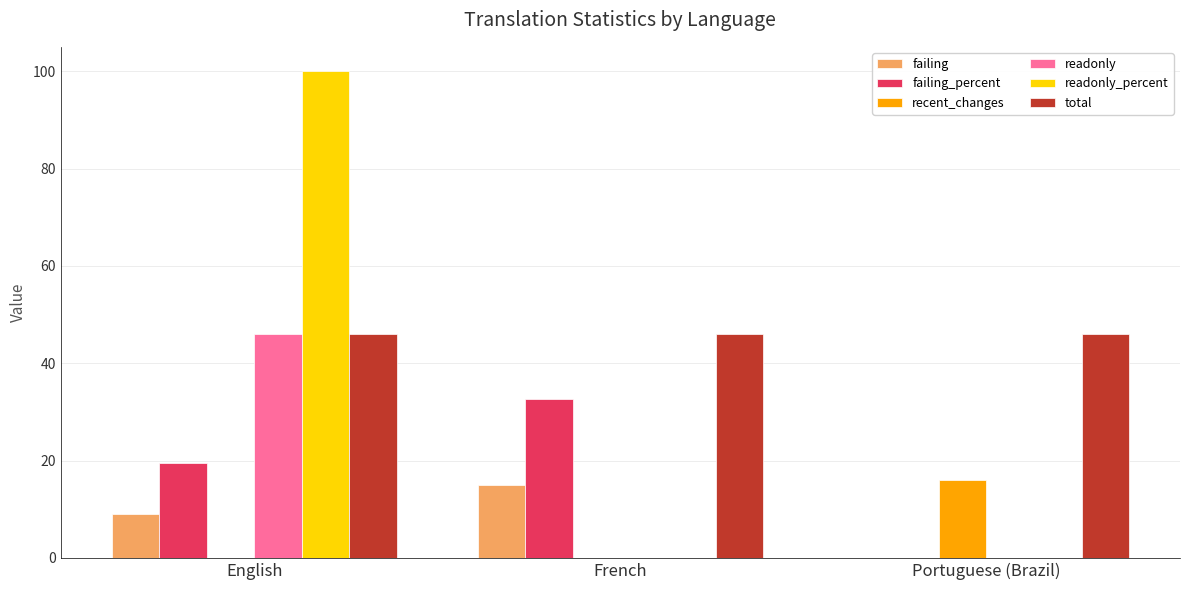

How many data points does each series have?

3